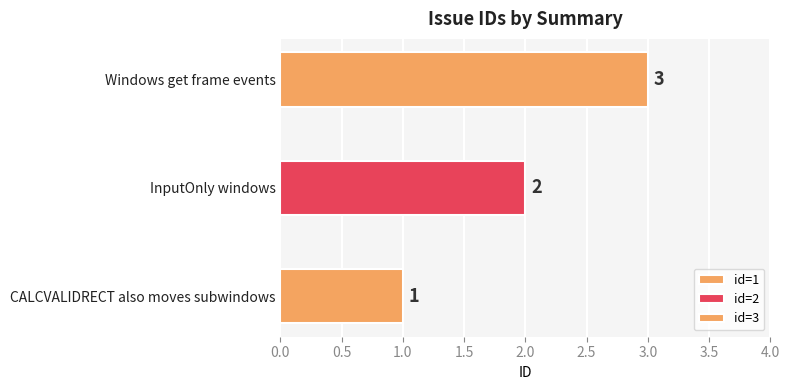

What is the difference between the maximum and minimum values?

2